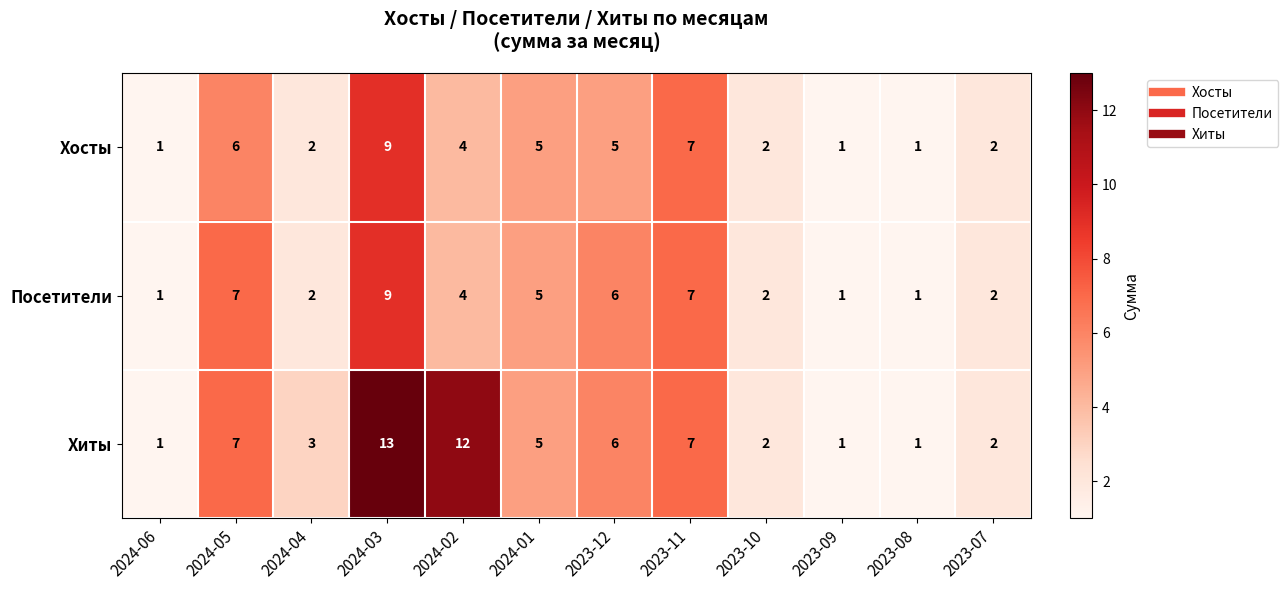

How many data points does each series have?

12